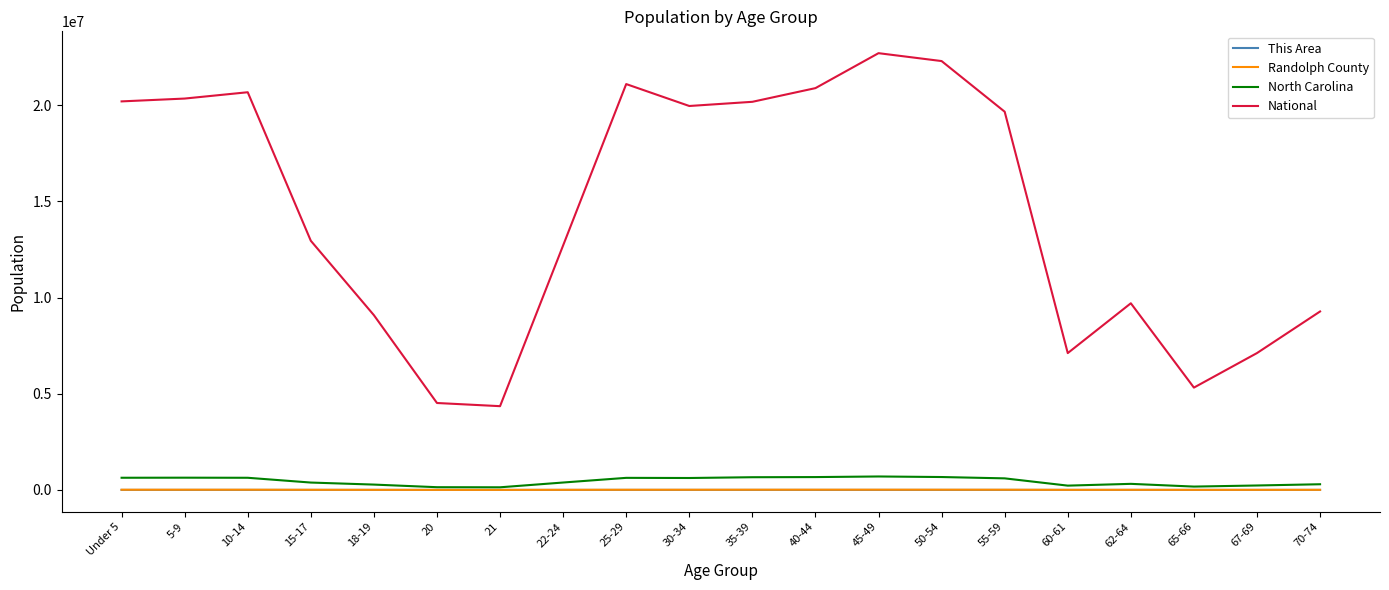

True or false: National and Randolph County intersect in this chart.

False